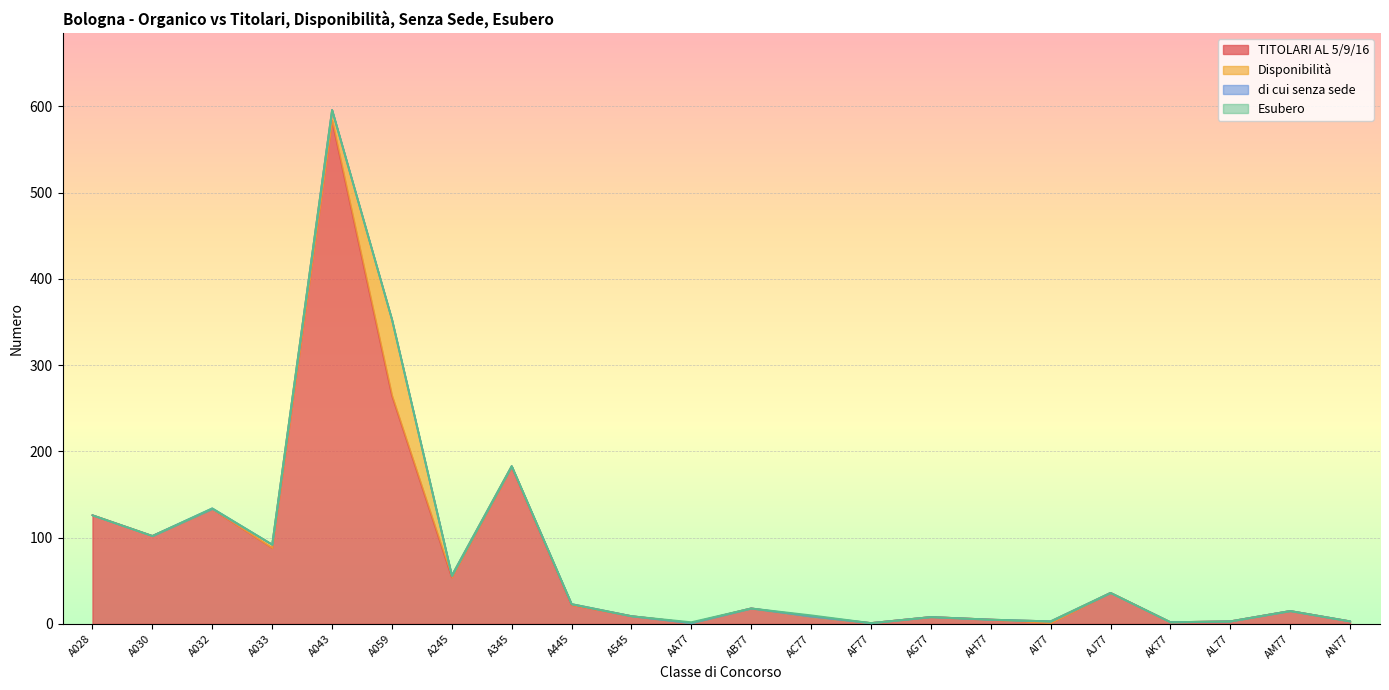

Is it true that Disponibilità equals 33 at AN77?

False